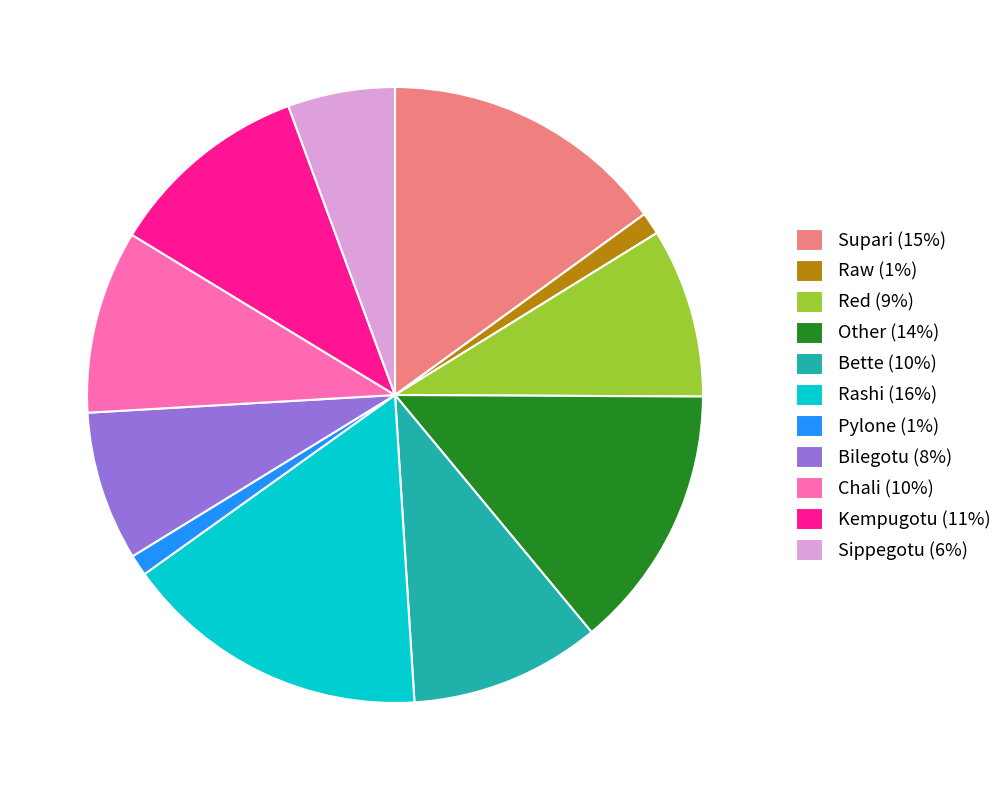

Does Pylone represent more than half of the total?

No